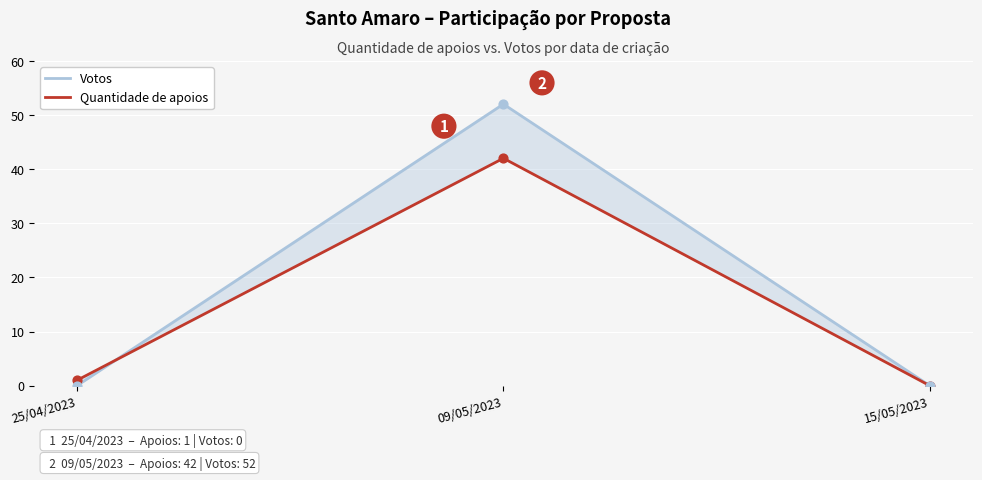

Which series has the largest Y range (max minus min)?

Votos